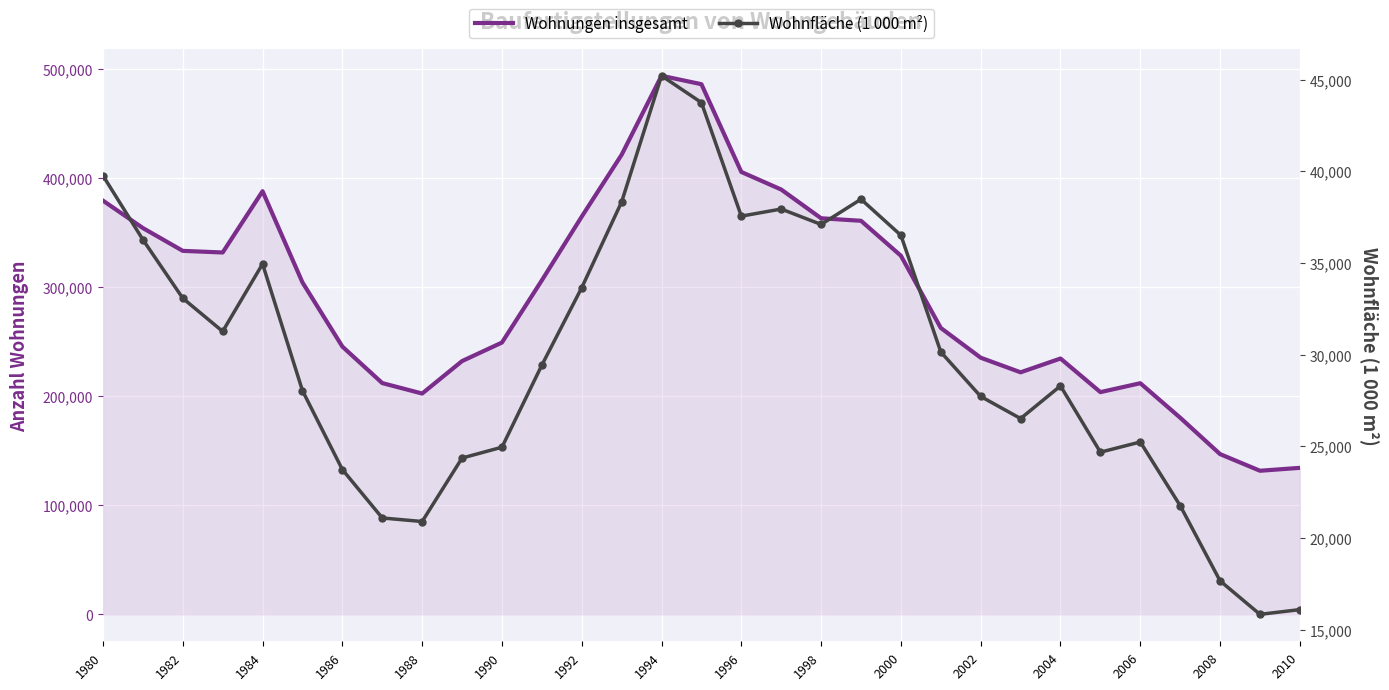

What are all the series names shown in the legend?

Wohnungen insgesamt, Wohnfläche (1 000 m²)